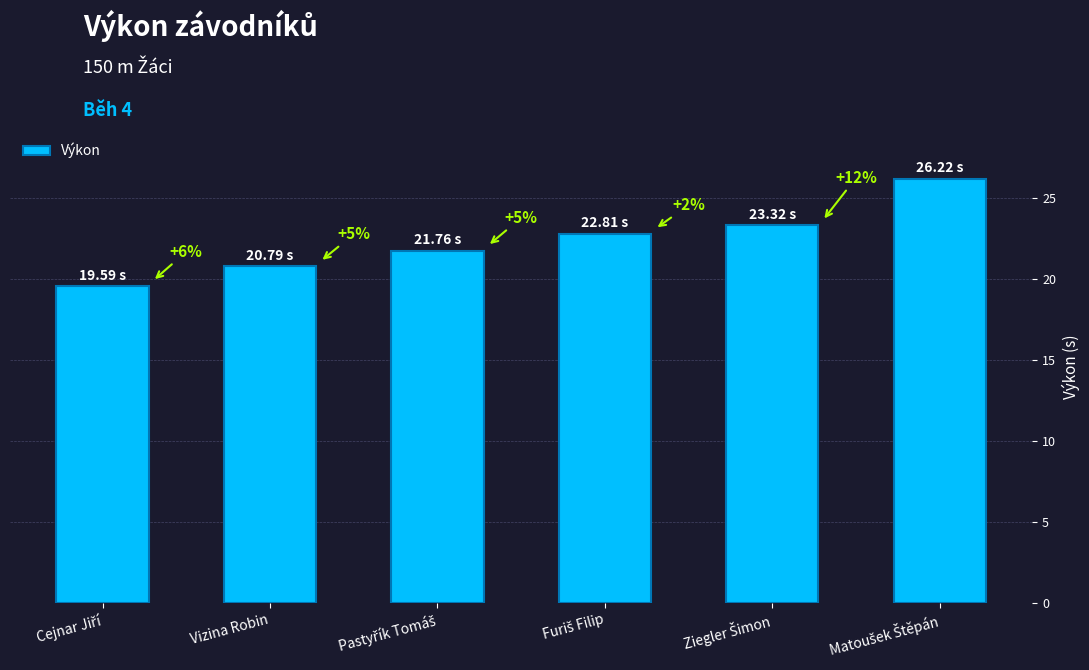

What is the average value?

22.4